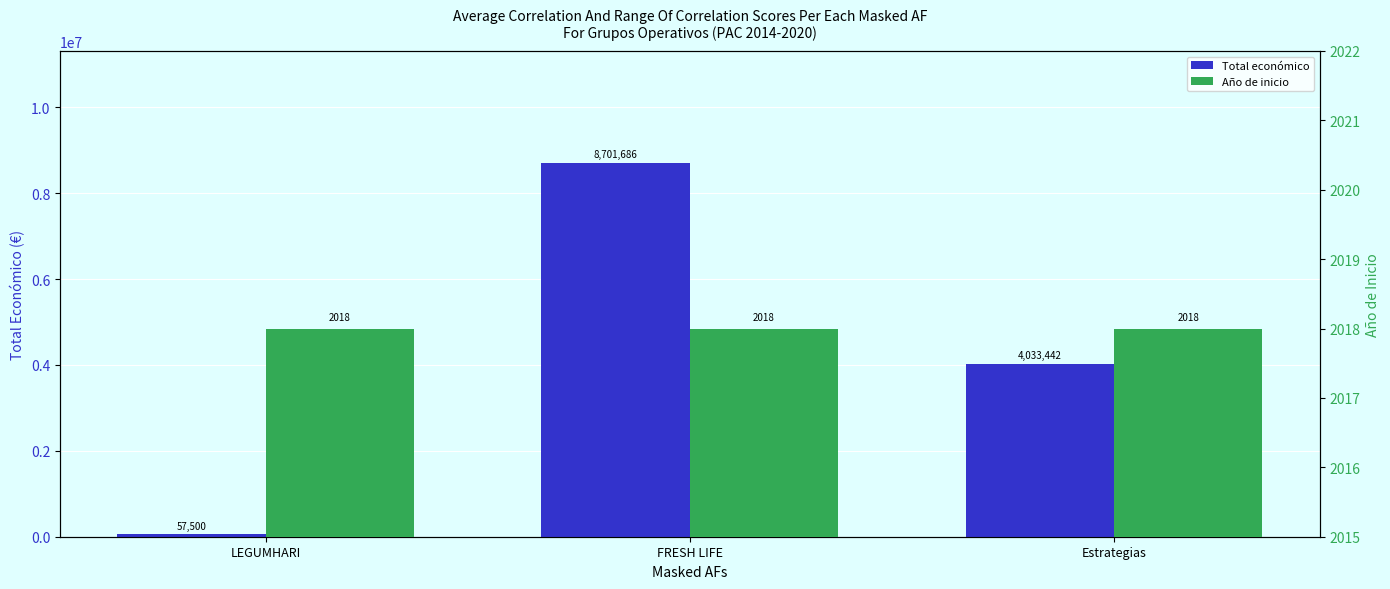

How many bars are there in each group?

2